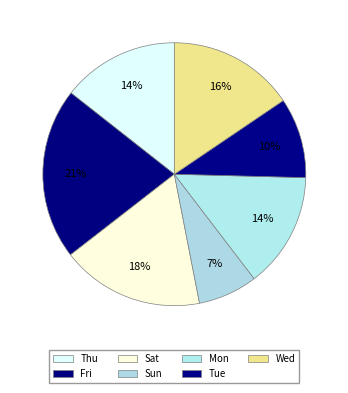

Does Thu account for over 50% of the chart?

No